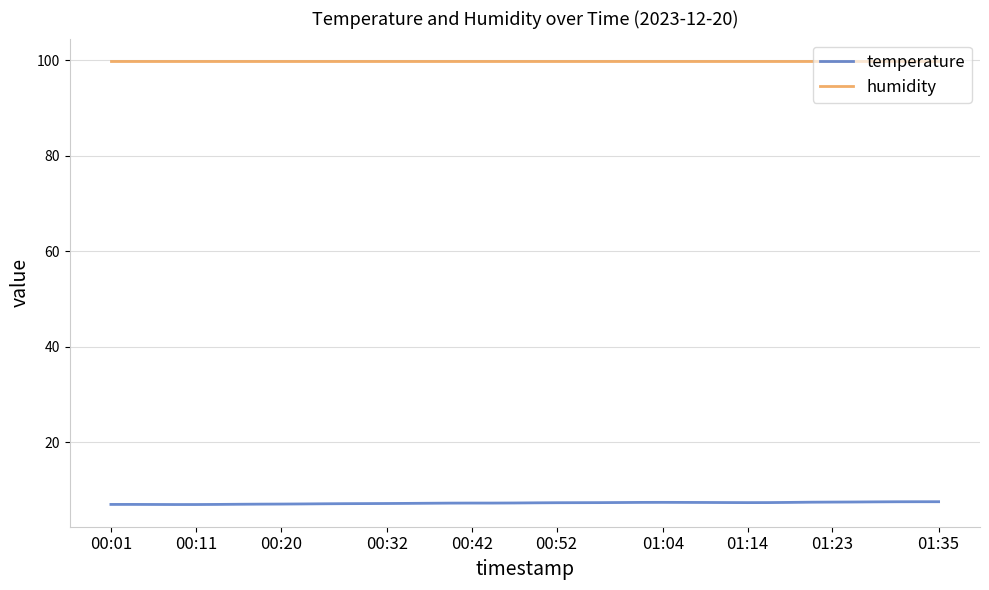

Does the chart display data point markers on the line(s)?

No